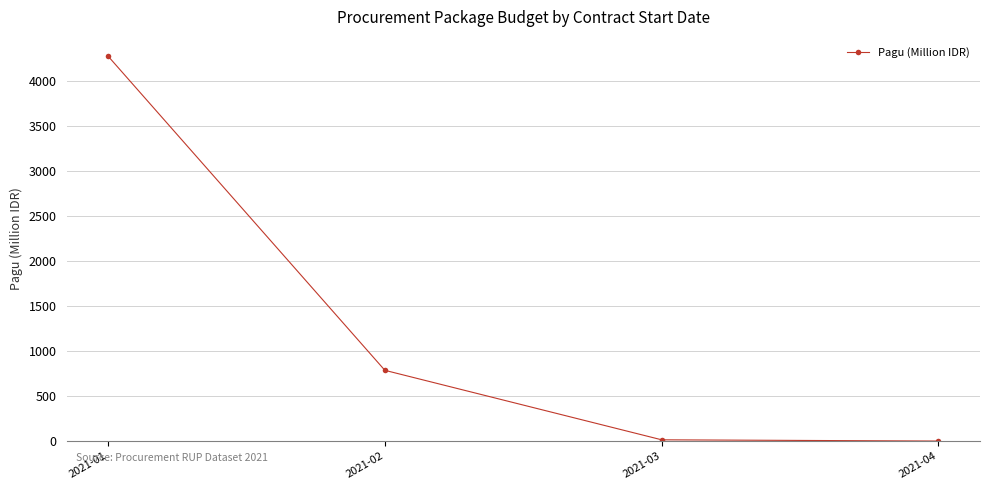

What is the approximate value at 2021-03?

14.6